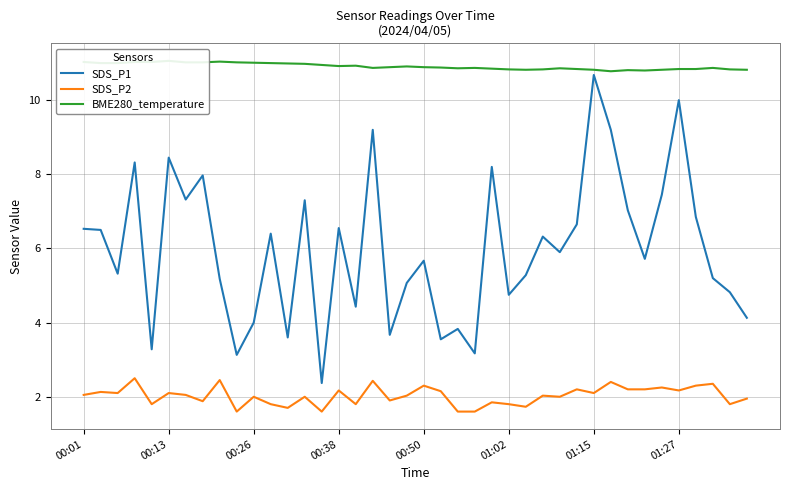

How many distinct data groups are displayed?

3